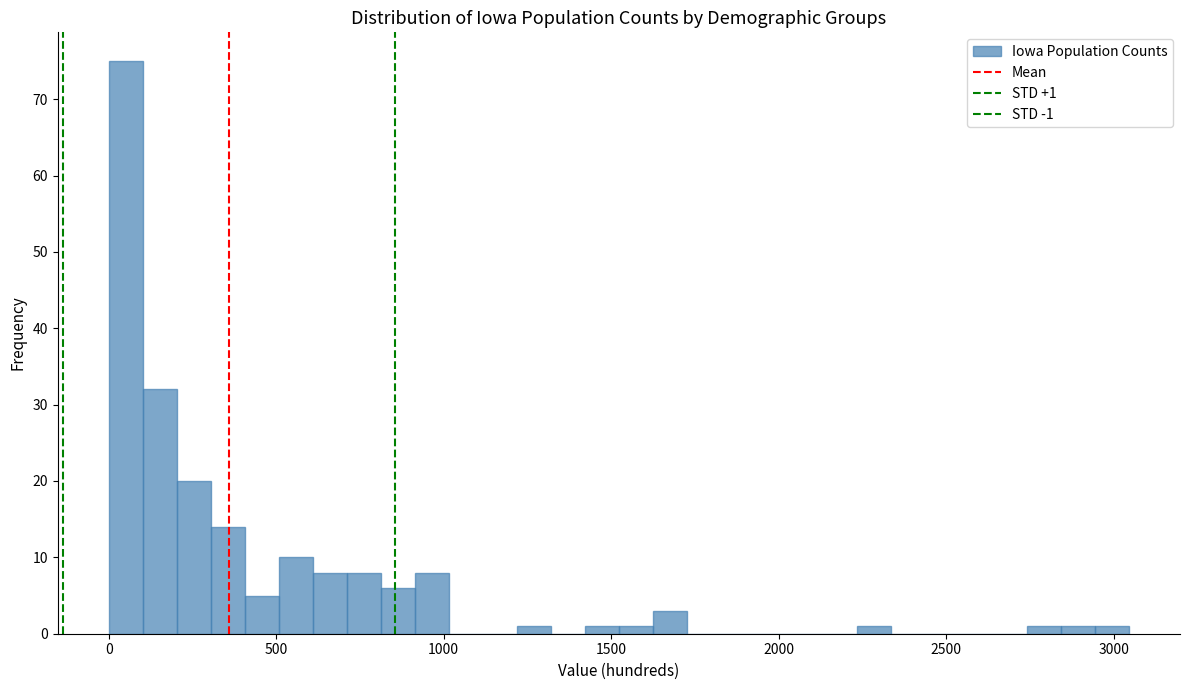

Around what value on the x-axis is the tallest bar? Give the approximate position of its centre, as read against the axis.

50